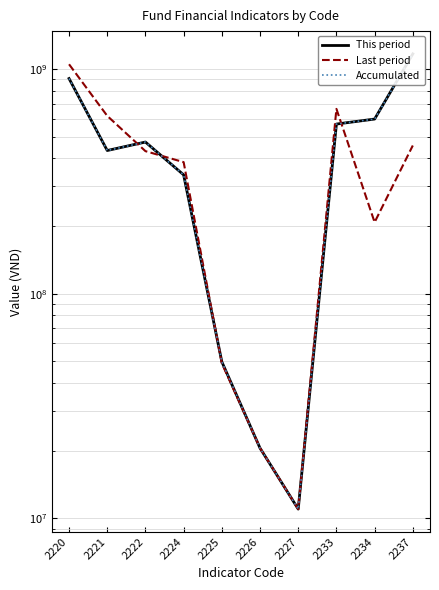

How many values in the Last period series exceed 430562727?

4